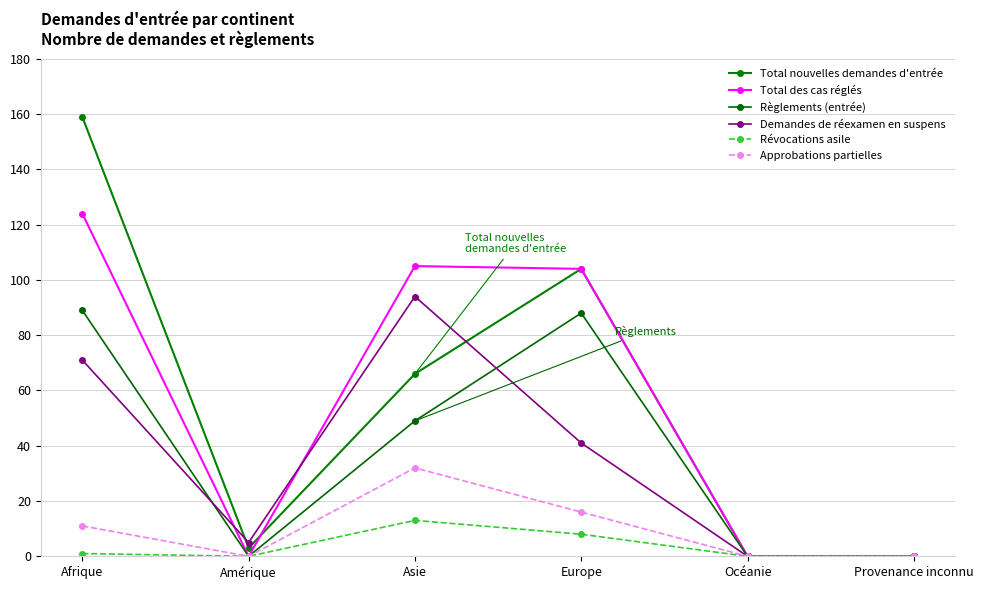

At which label is Approbations partielles closest to 16?

Europe